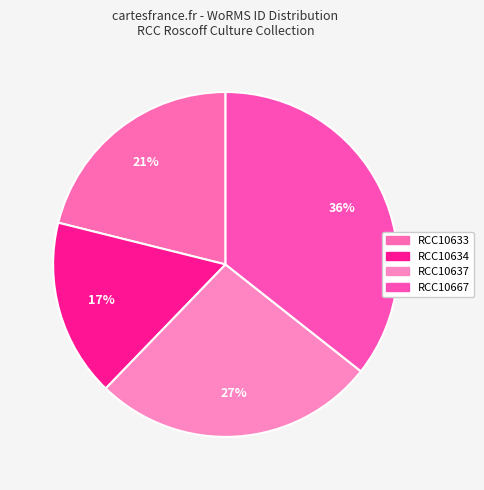

Which has a higher value, RCC10633 or RCC10667?

RCC10667